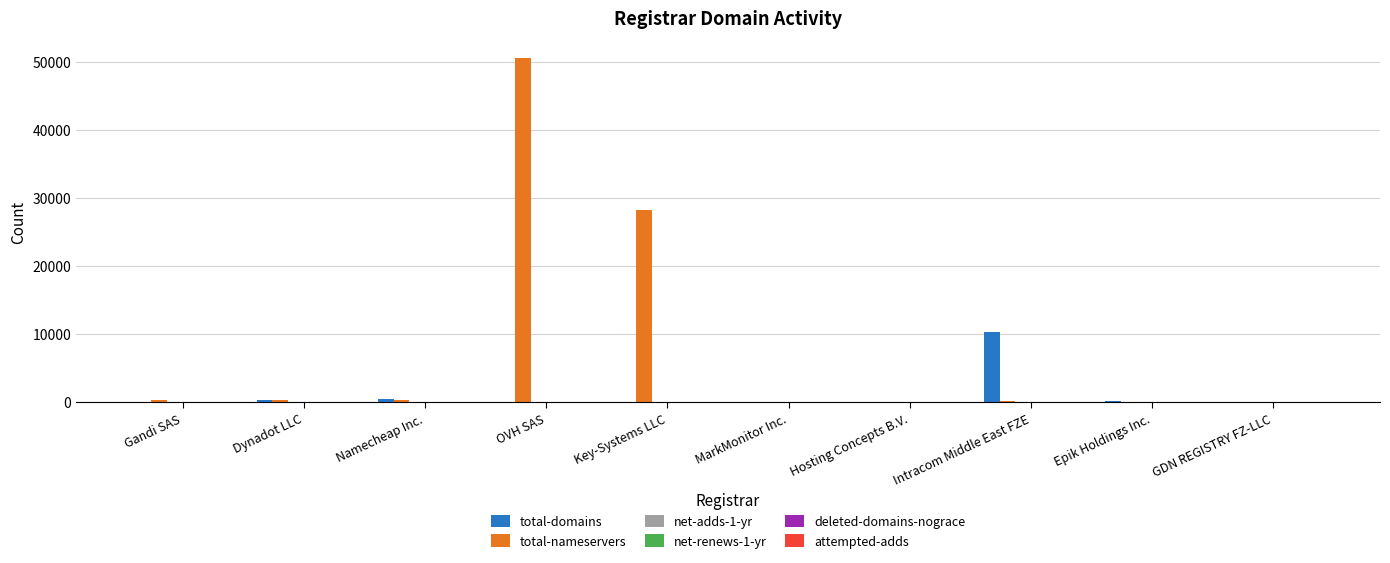

At which label does total-nameservers reach its peak?

OVH SAS